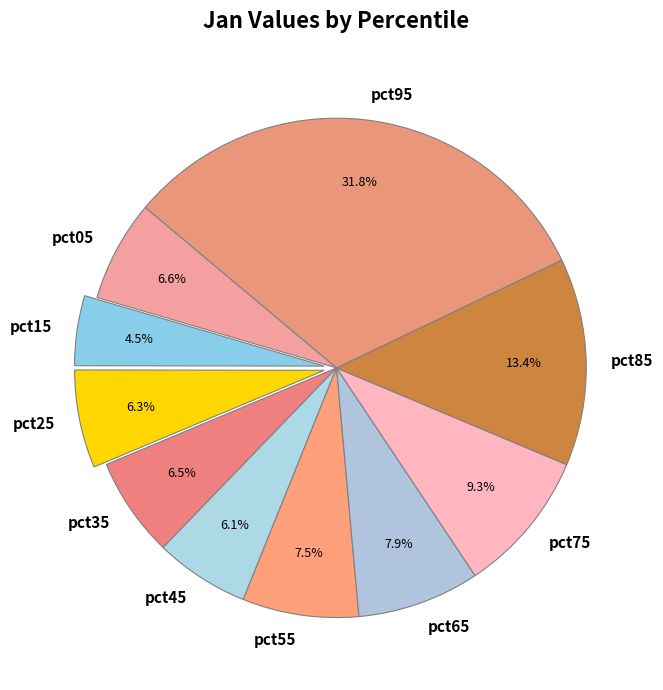

To the nearest percent, what percentage of the pie is pct05?

7%